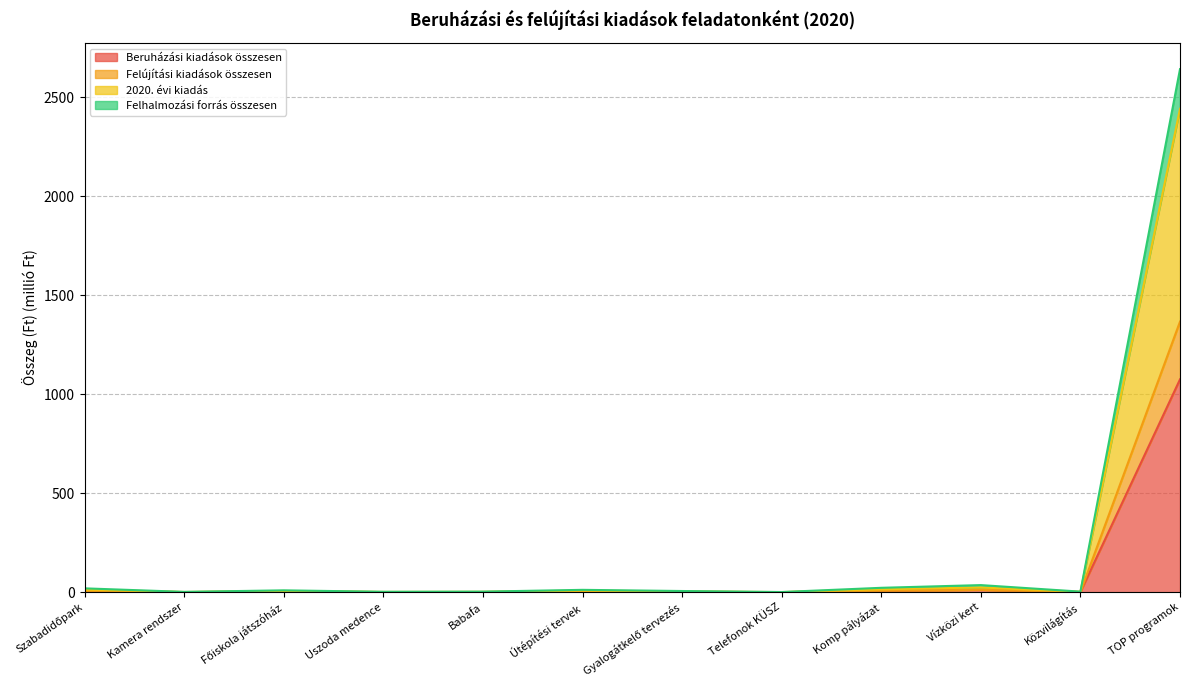

What is the average value of the Felhalmozási forrás összesen series?

229.8